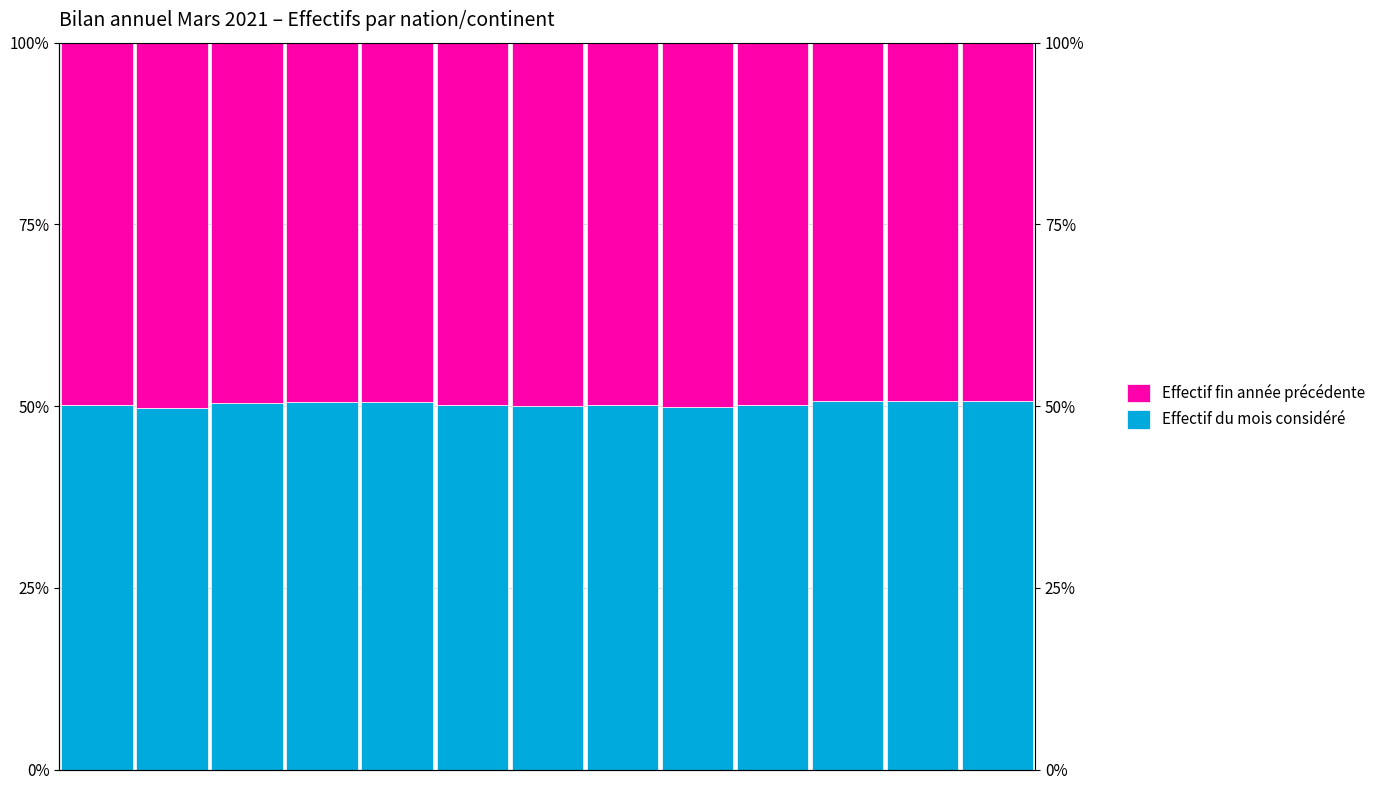

List the series in order of their peak value, lowest first.

Effectif fin année précédente, Effectif du mois considéré